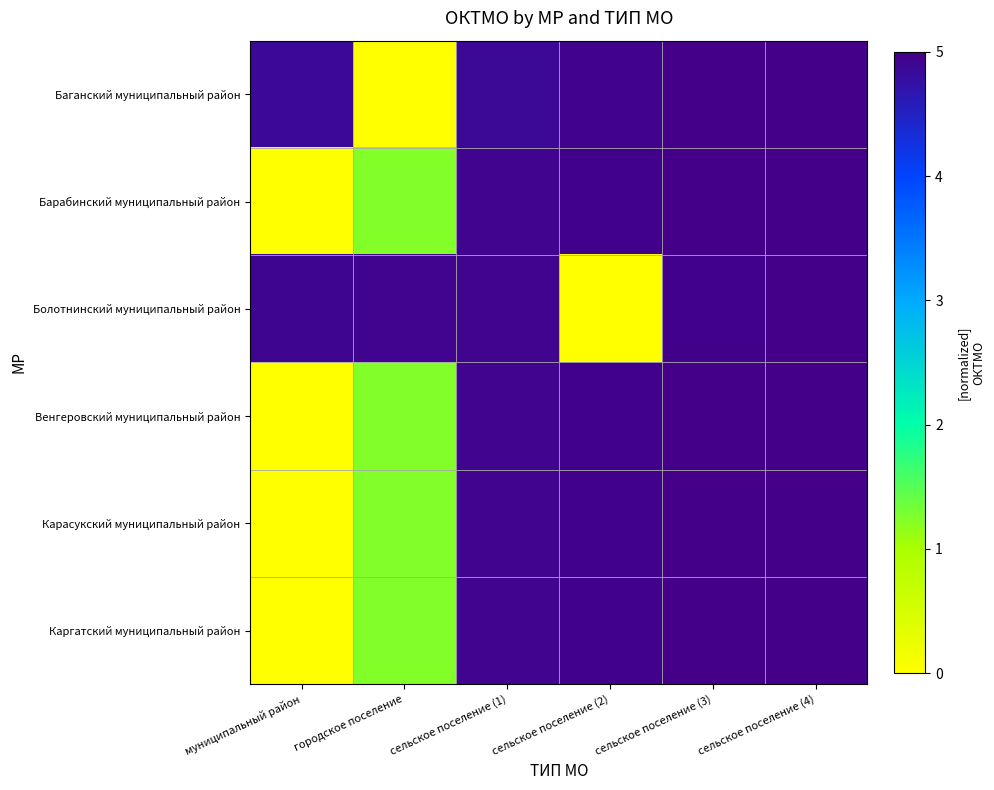

At сельское поселение (1), list the series in order from smallest to largest.

Баганский муниципальный район, Барабинский муниципальный район, Венгеровский муниципальный район, Карасукский муниципальный район, Каргатский муниципальный район, Болотнинский муниципальный район